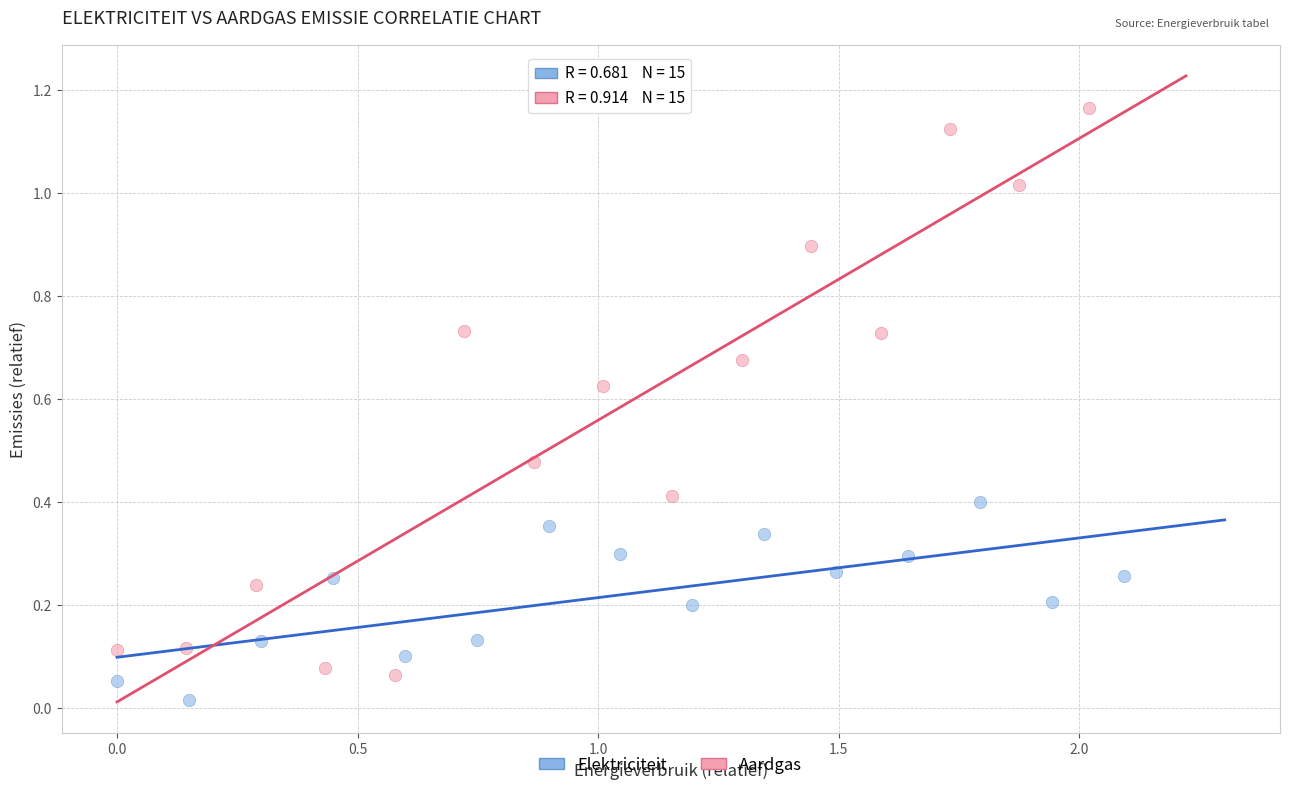

Which series has the largest Y range (max minus min)?

Aardgas